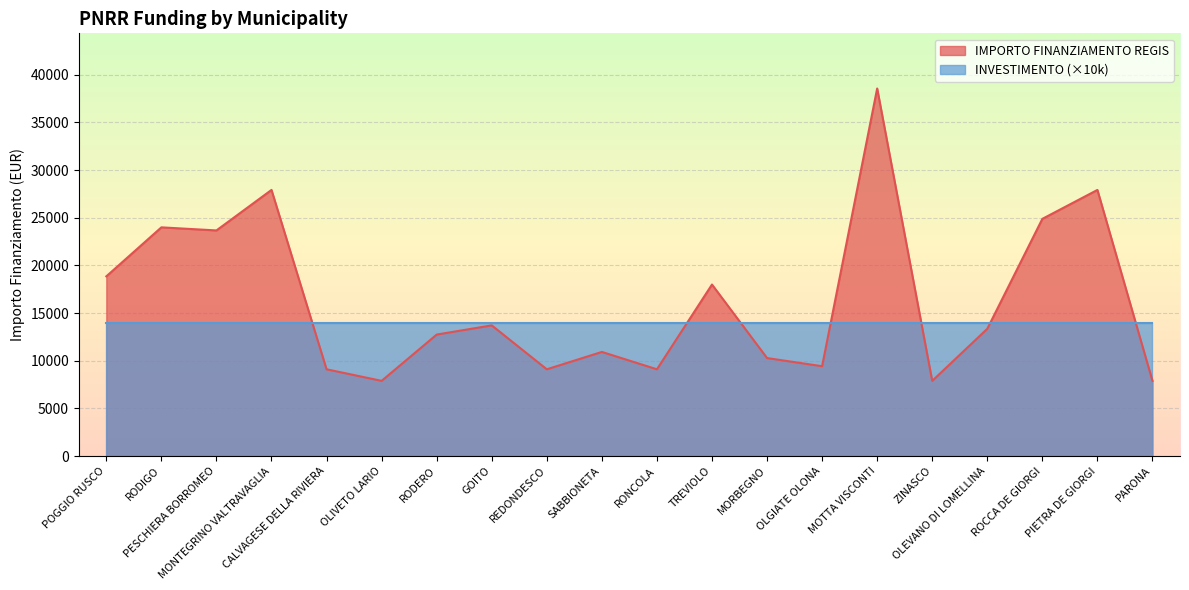

Where is the first local minimum?

PESCHIERA BORROMEO